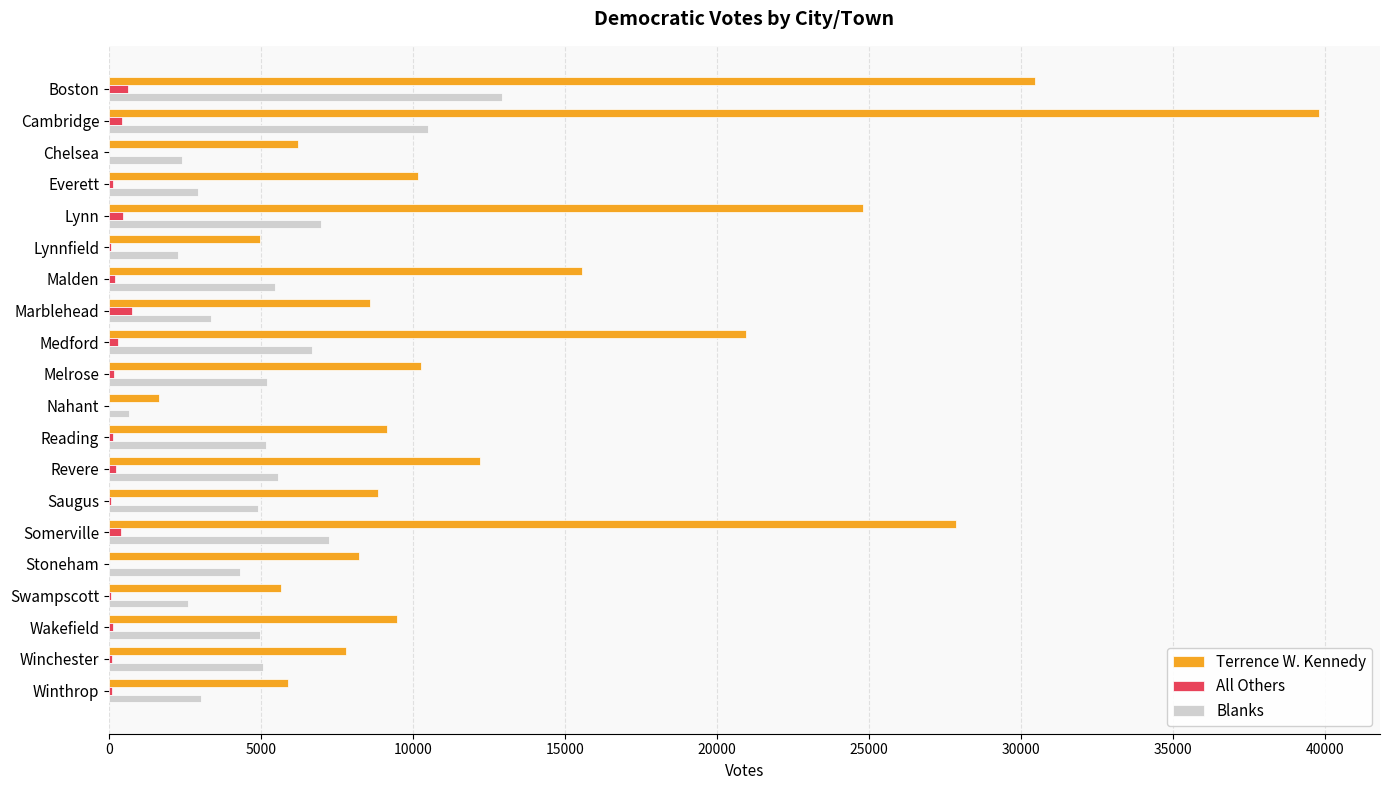

True or false: Blanks has a value of 11299 at Medford.

False